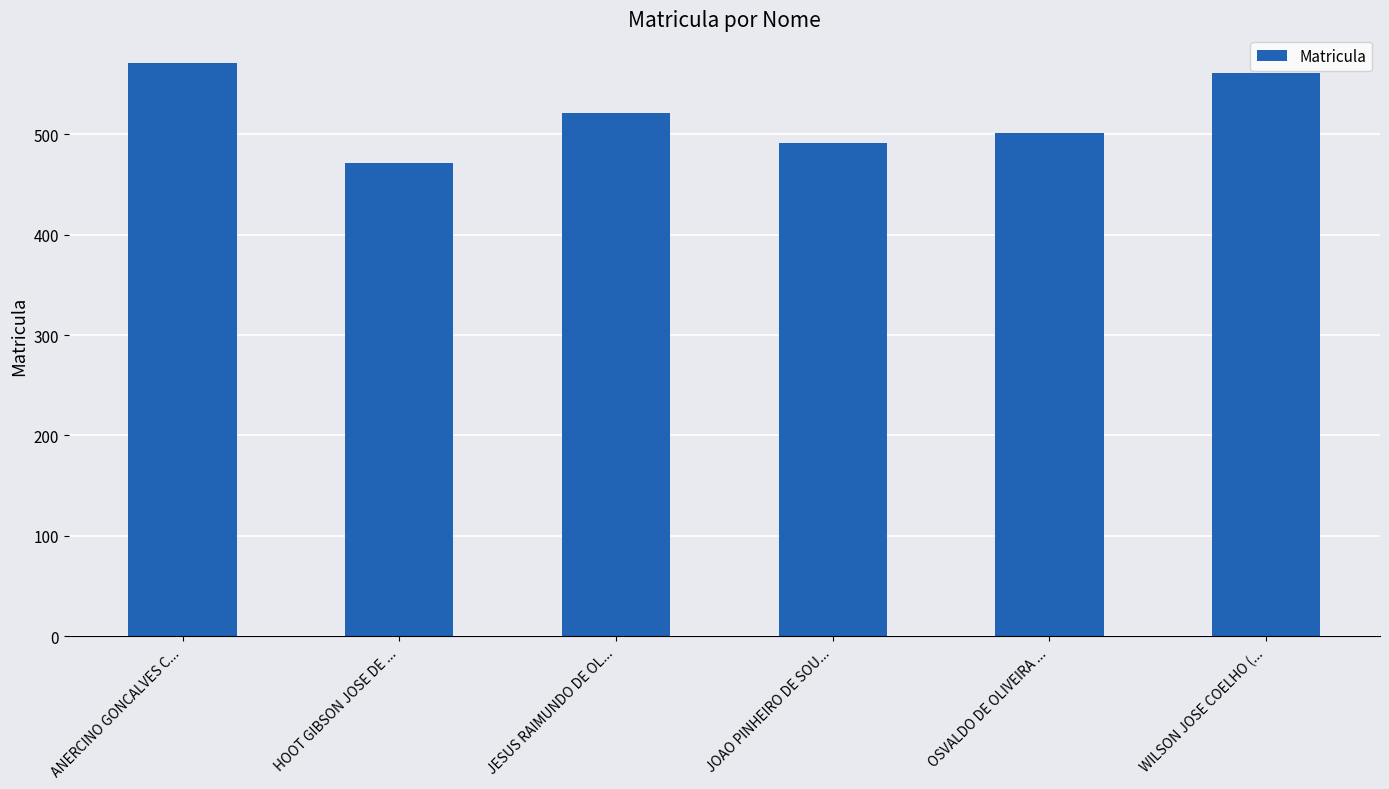

How many categories are shown in the chart?

6